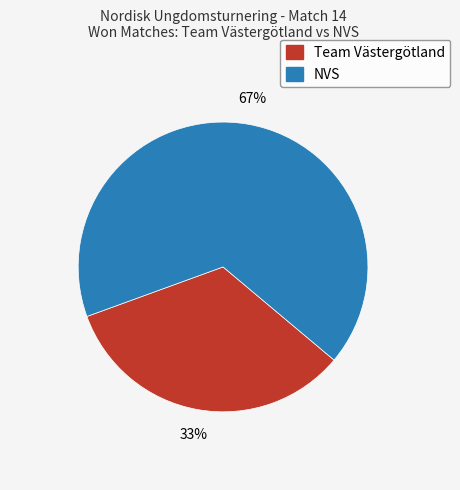

Which slice is the smallest?

Team Västergötland